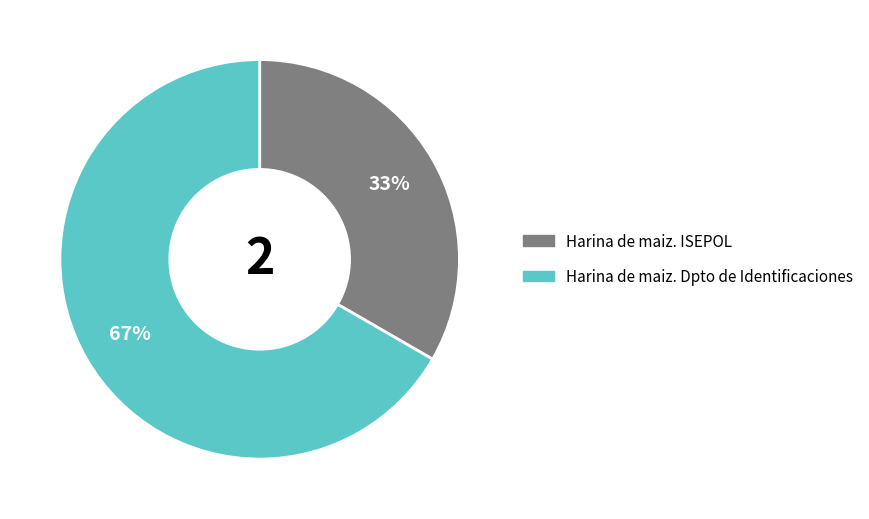

What is the ratio of the value at Harina de maiz. Dpto de Identificaciones to the value at Harina de maiz. ISEPOL?

2.0